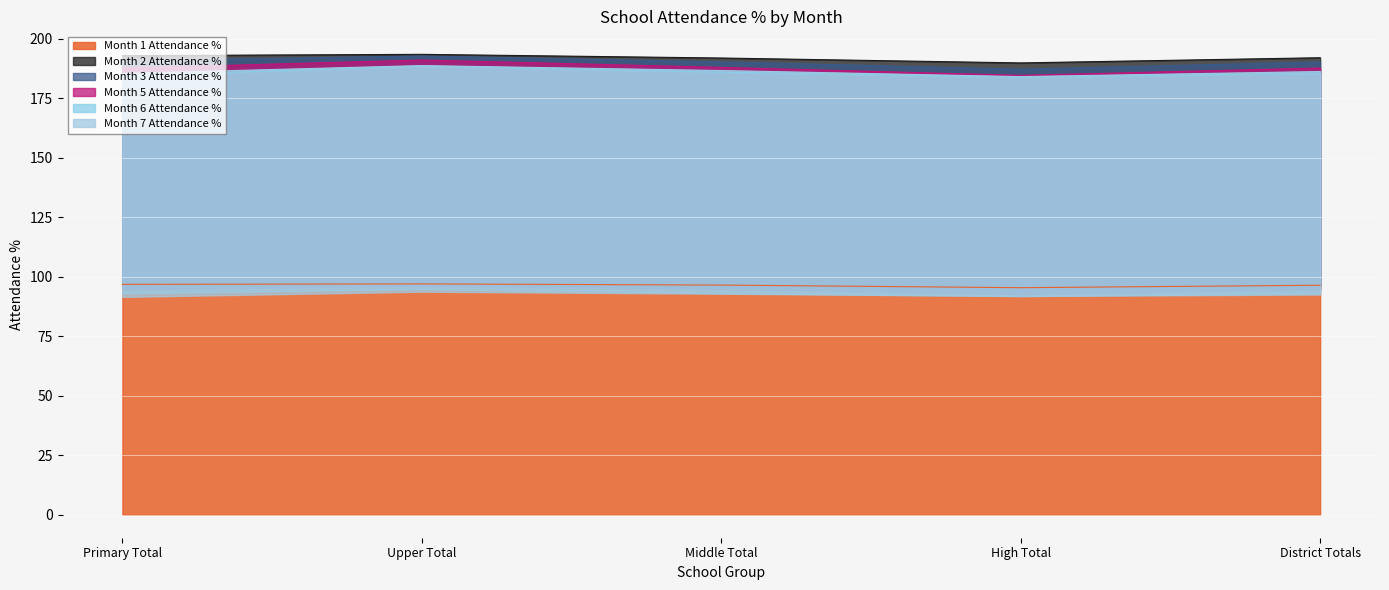

At which category is the sum across all series the highest?

Upper Total